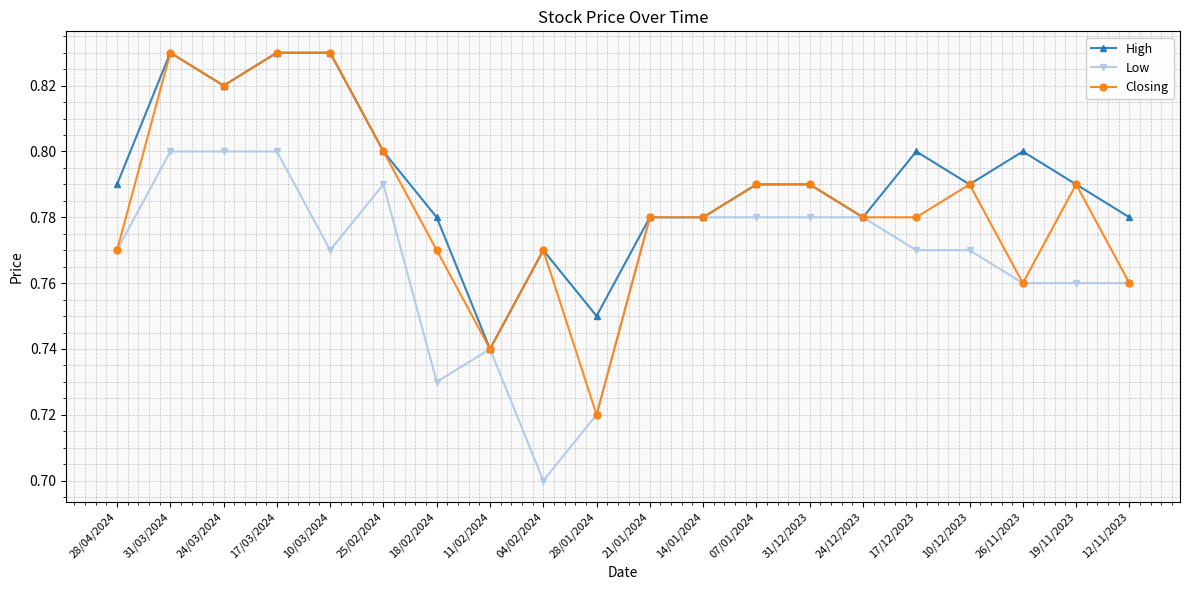

Between 28/04/2024 and 11/02/2024, which series saw the biggest shift?

High